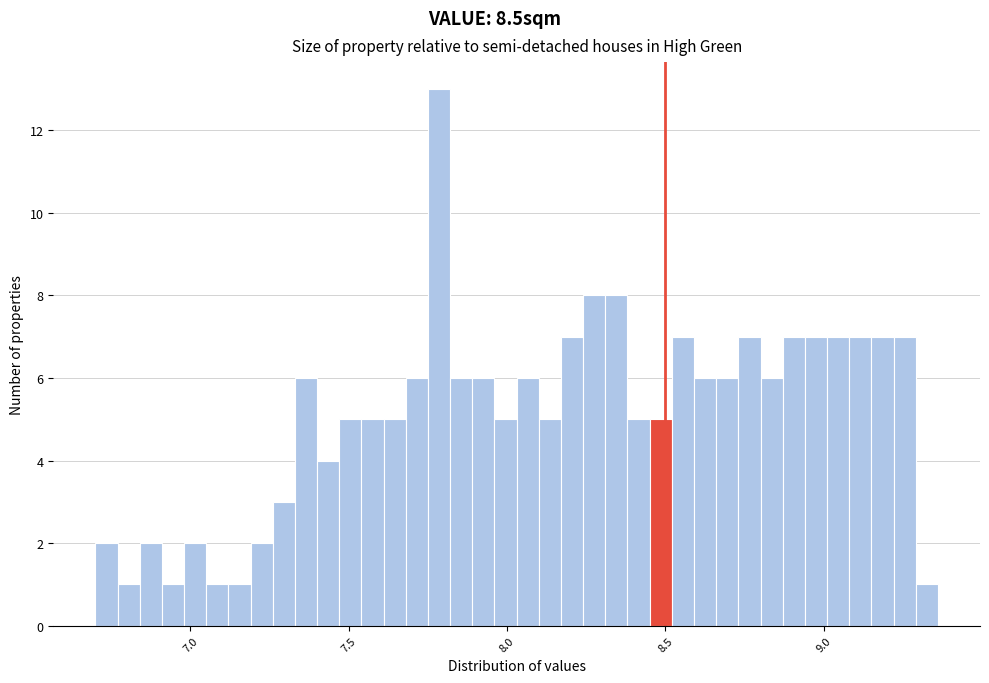

Read against the x-axis, roughly where is the centre of the tallest bar?

7.80